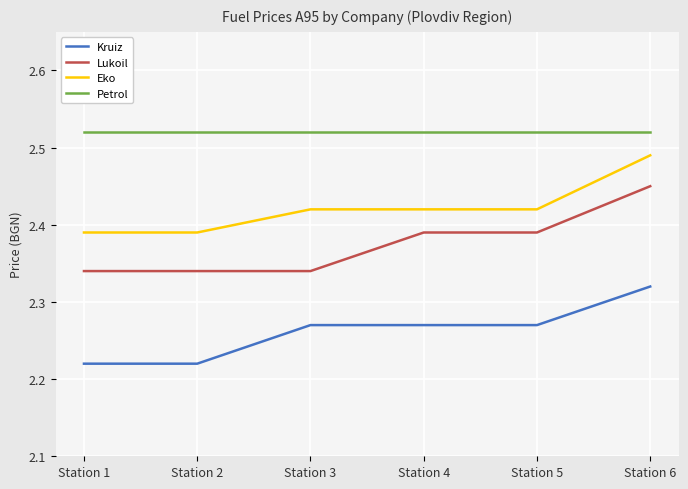

Which series has the widest spread of values?

Lukoil